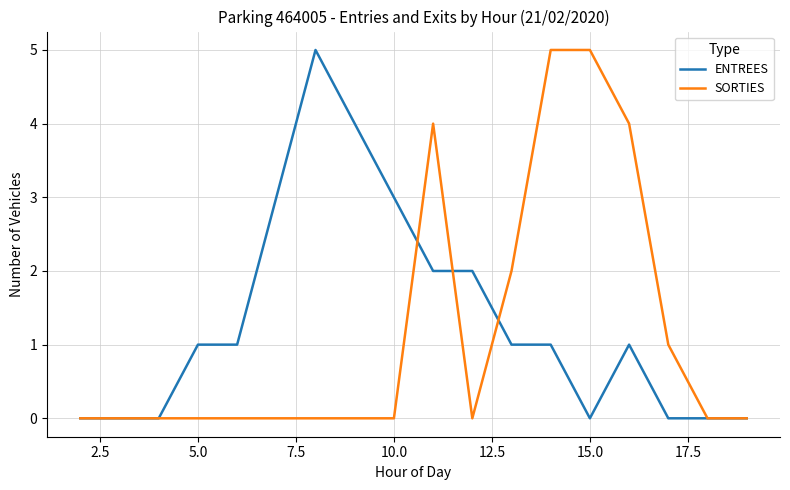

What is the maximum value shown in the chart?

5